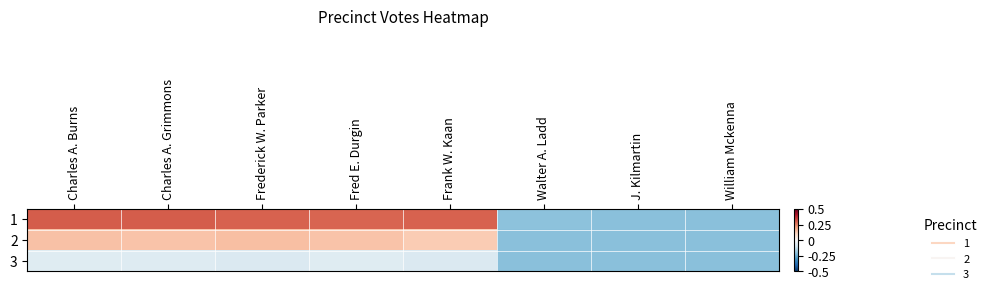

Reading right to left, extract all data points from this chart.

1: William Mckenna=-0.2	J. Kilmartin=-0.2	Walter A. Ladd=-0.2	Frank W. Kaan=0.3	Fred E. Durgin=0.3	Frederick W. Parker=0.3	Charles A. Grimmons=0.3	Charles A. Burns=0.3
2: William Mckenna=-0.2	J. Kilmartin=-0.2	Walter A. Ladd=-0.2	Frank W. Kaan=0.1	Fred E. Durgin=0.1	Frederick W. Parker=0.2	Charles A. Grimmons=0.1	Charles A. Burns=0.1
3: William Mckenna=-0.2	J. Kilmartin=-0.2	Walter A. Ladd=-0.2	Frank W. Kaan=-0.1	Fred E. Durgin=-0.1	Frederick W. Parker=-0.1	Charles A. Grimmons=-0.1	Charles A. Burns=-0.1